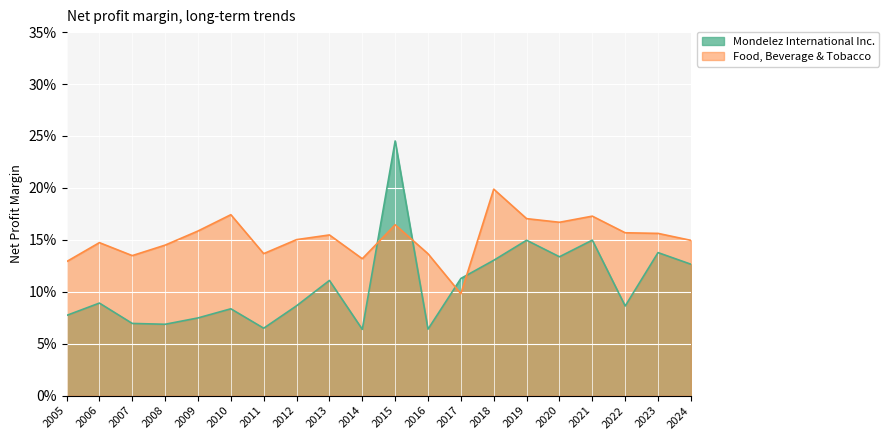

What is the sum of all Food, Beverage & Tobacco values?

3.0